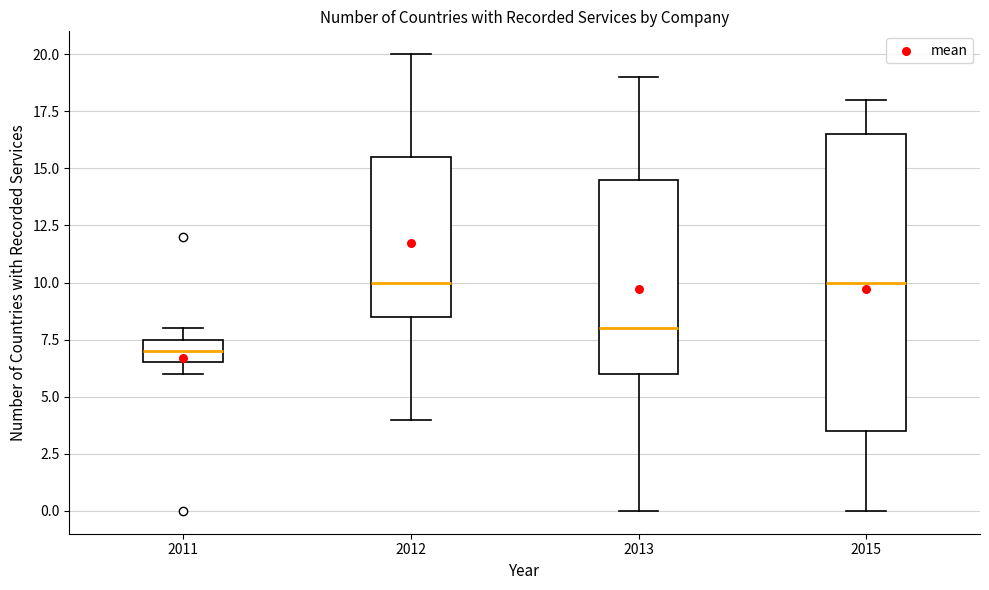

Where is the lower edge of the box at x = 2012 on the y-axis? The values are not printed on the chart, so give them approximately, as read against the axis.

8.5